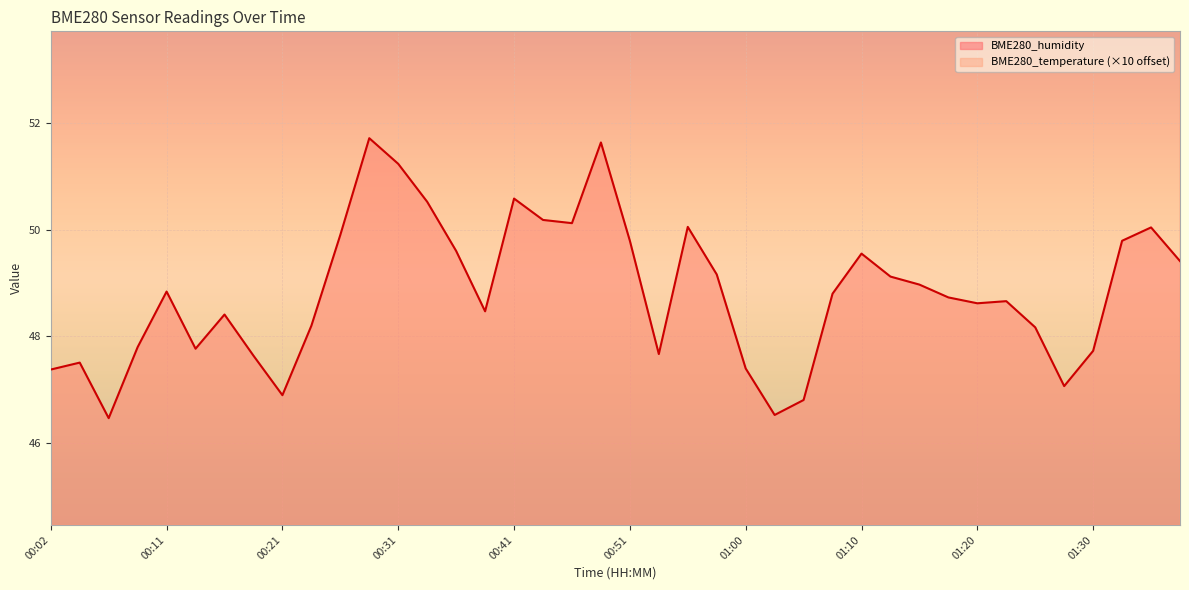

Reading left to right, list all the values displayed in this chart.

BME280_humidity: 00:02=47.4	00:04=47.5	00:07=46.5	00:09=47.8	00:11=48.8	00:14=47.8	00:16=48.4	00:19=47.6	00:21=46.9	00:24=48.2	00:26=49.9	00:29=51.7	00:31=51.2	00:34=50.5	00:36=49.6	00:38=48.5	00:41=50.6	00:43=50.2	00:46=50.1	00:48=51.6	00:51=49.8	00:53=47.7	00:56=50.0	00:58=49.2	01:00=47.4	01:03=46.5	01:05=46.8	01:08=48.8	01:10=49.5	01:13=49.1	01:15=49.0	01:18=48.7	01:20=48.6	01:22=48.7	01:25=48.2	01:27=47.1	01:30=47.7	01:32=49.8	01:35=50.0	01:37=49.4
BME280_temperature: 00:02=73.1	00:04=74.0	00:07=77.6	00:09=72.7	00:11=70.2	00:14=73.0	00:16=70.3	00:19=75.0	00:21=78.5	00:24=71.1	00:26=64.7	00:29=62.0	00:31=64.8	00:34=67.0	00:36=70.8	00:38=71.9	00:41=65.4	00:43=66.5	00:46=65.5	00:48=64.2	00:51=70.8	00:53=77.1	00:56=68.1	00:58=73.2	01:00=78.5	01:03=79.4	01:05=78.7	01:08=72.9	01:10=71.3	01:13=70.5	01:15=73.3	01:18=75.4	01:20=73.9	01:22=73.4	01:25=75.7	01:27=78.2	01:30=77.0	01:32=68.6	01:35=68.3	01:37=70.3